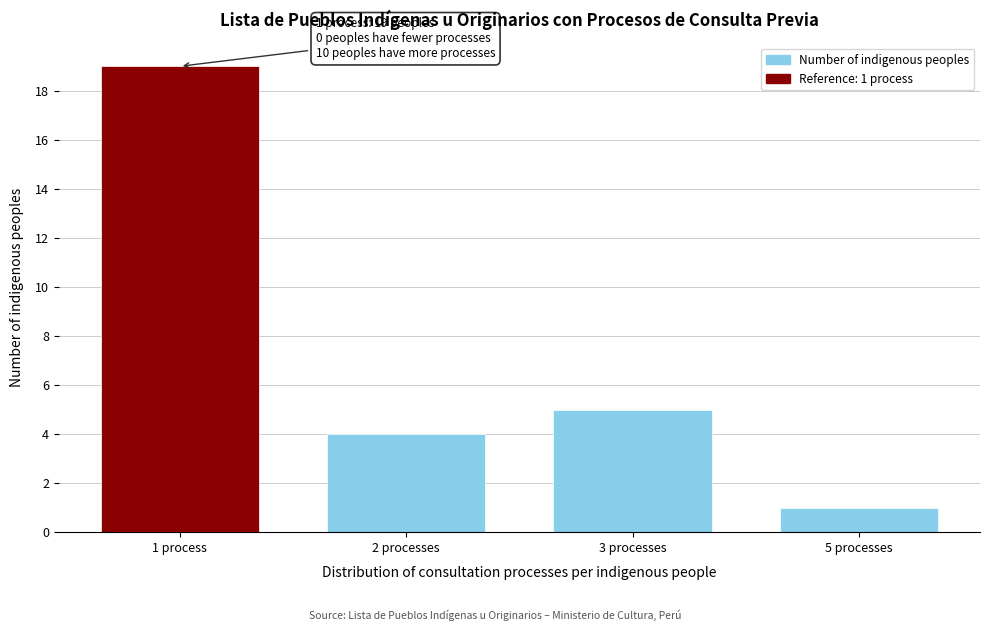

Reading left to right, list all the values displayed in this chart.

1 process=19	2 processes=4	3 processes=5	5 processes=1